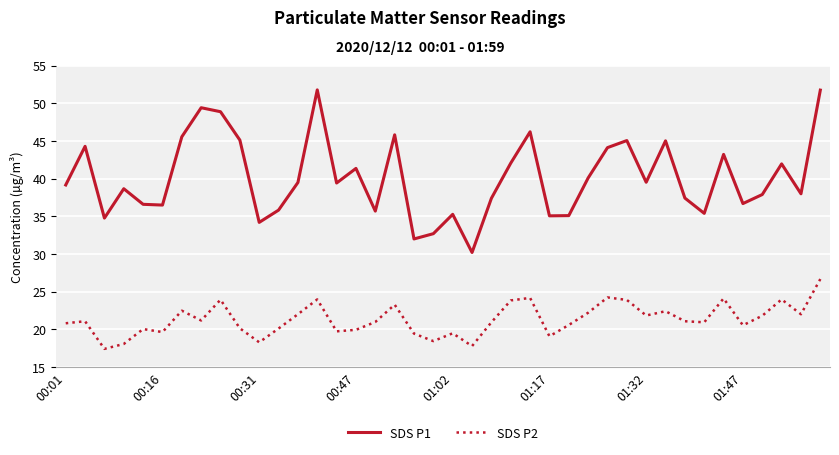

Which series has the widest spread of values?

SDS P1